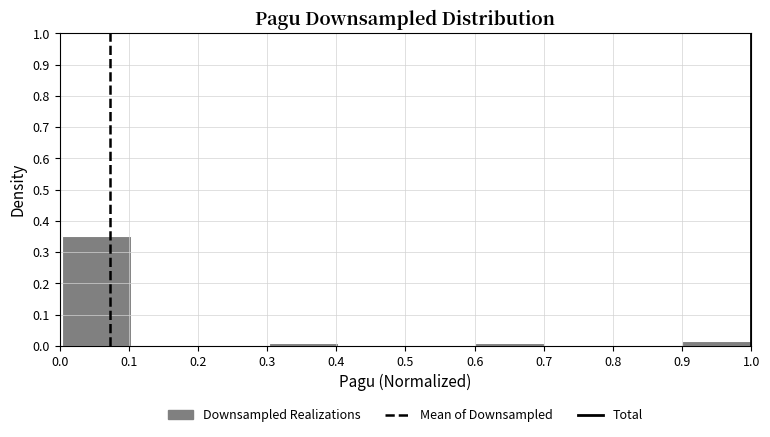

What is the height of the bar covering 0.9 to 1.0 on the x-axis? Neither the bar edges nor the heights are printed on the chart, so give them approximately, as read against the axes.

0.02